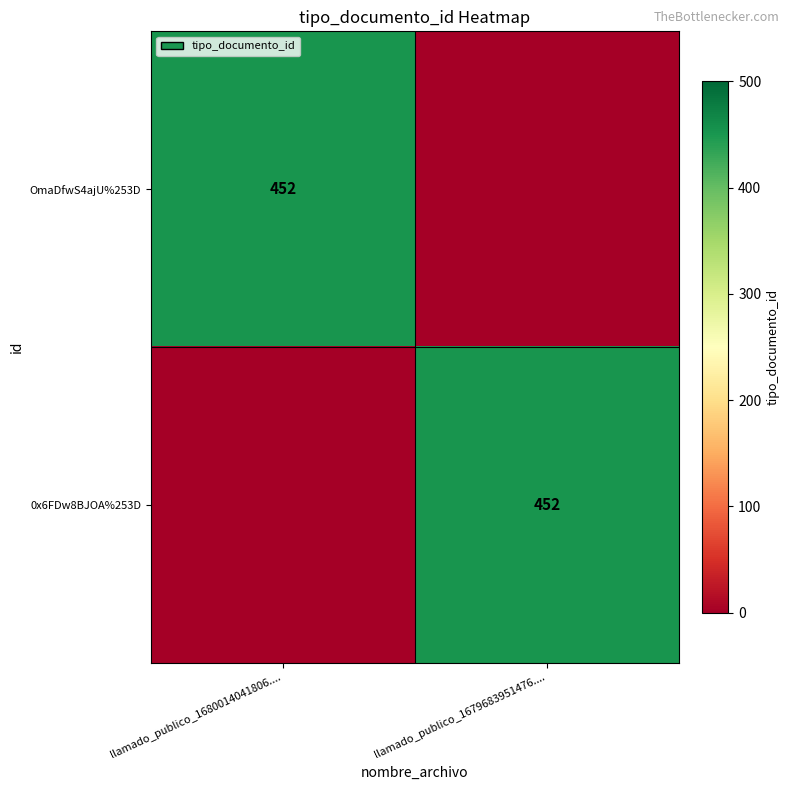

True or false: 0x6FDw8BJOA%253D has a value of 261 at llamado_publico_1679683951476.....

False